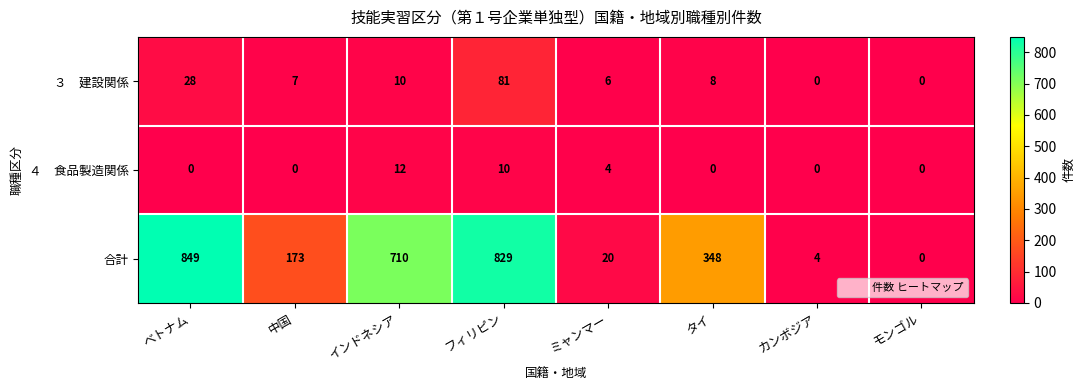

Between インドネシア and タイ, which series saw the biggest shift?

合計